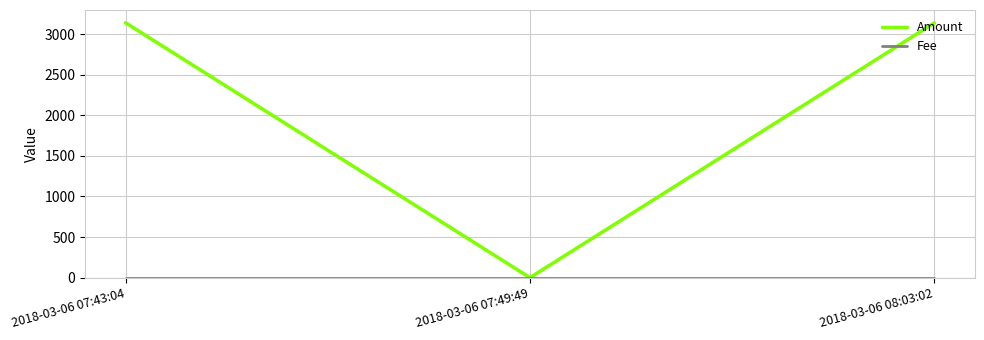

Which series has the widest spread of values?

Amount